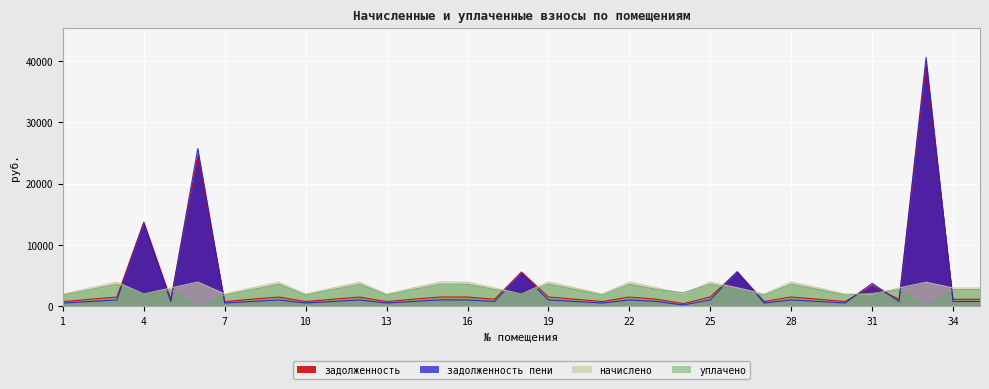

Rank the series by their maximum value, from highest to lowest.

задолженность пени, задолженность, начислено, уплачено